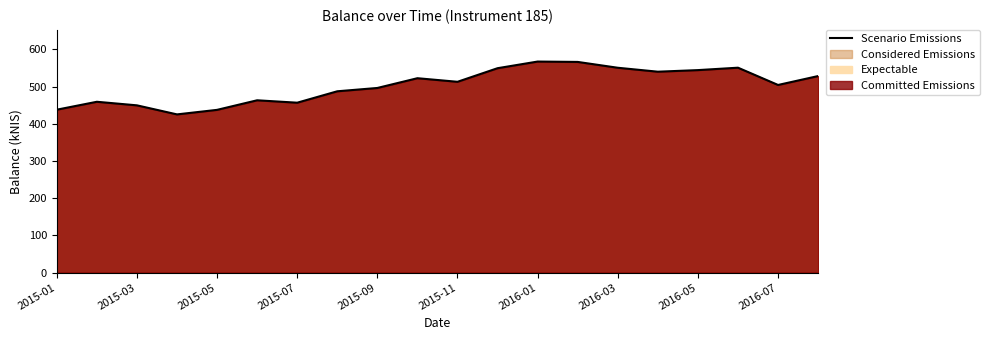

What is the difference between the maximum and minimum values?

142.1